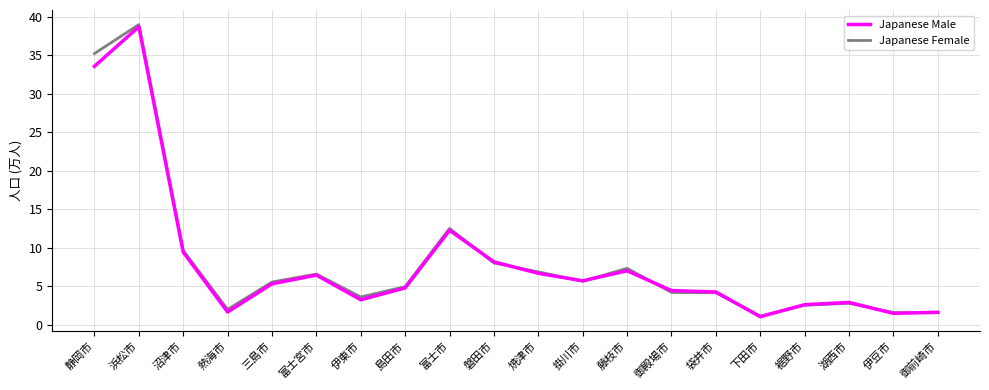

Is the value of Japanese Male at 伊東市 greater than the value of Japanese Female at 磐田市?

No